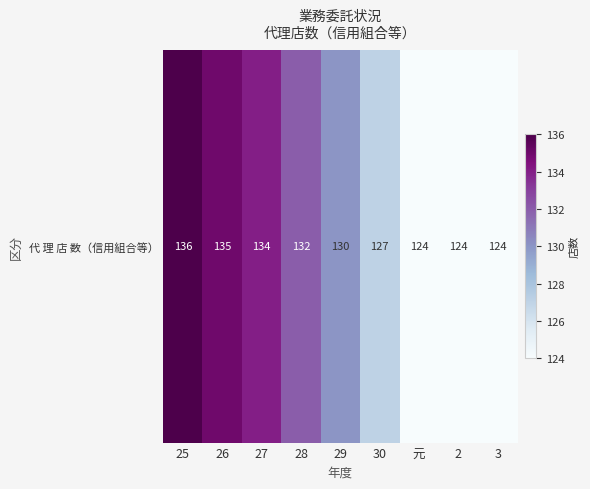

Where does the data first go above 130?

25